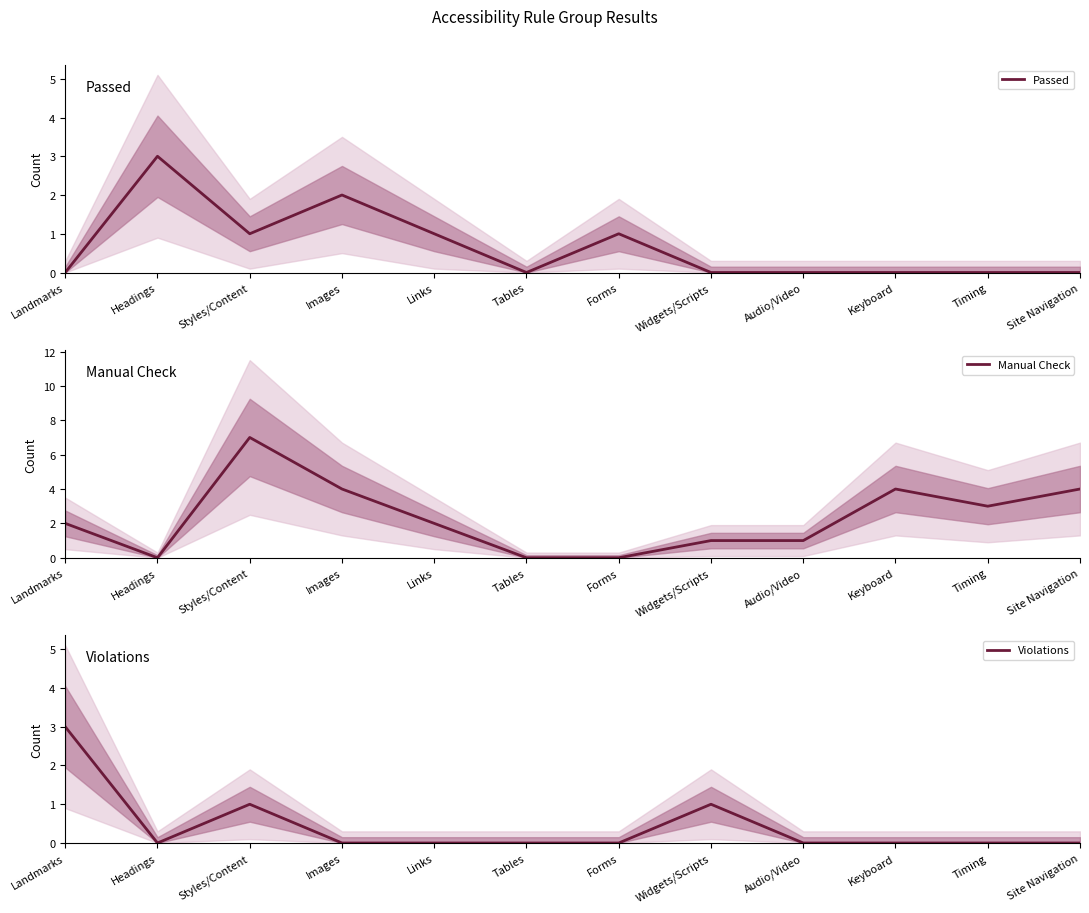

The Violations series shows 1 at Site Navigation. True or false?

False